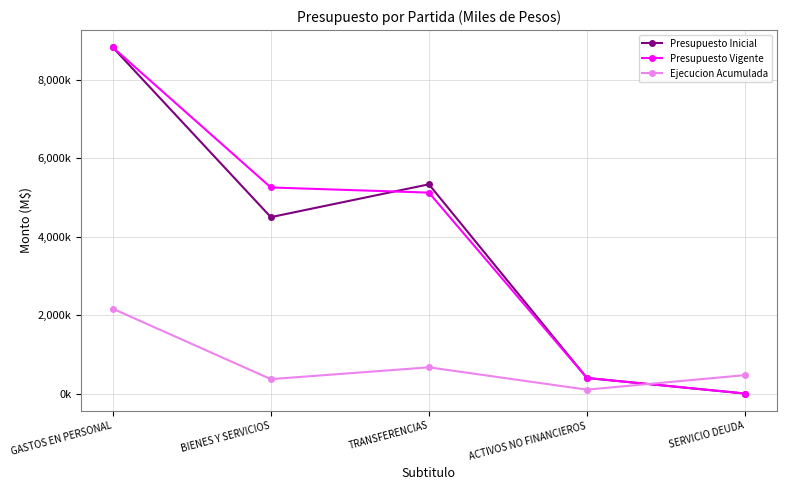

Does the chart have visible grid lines?

Yes